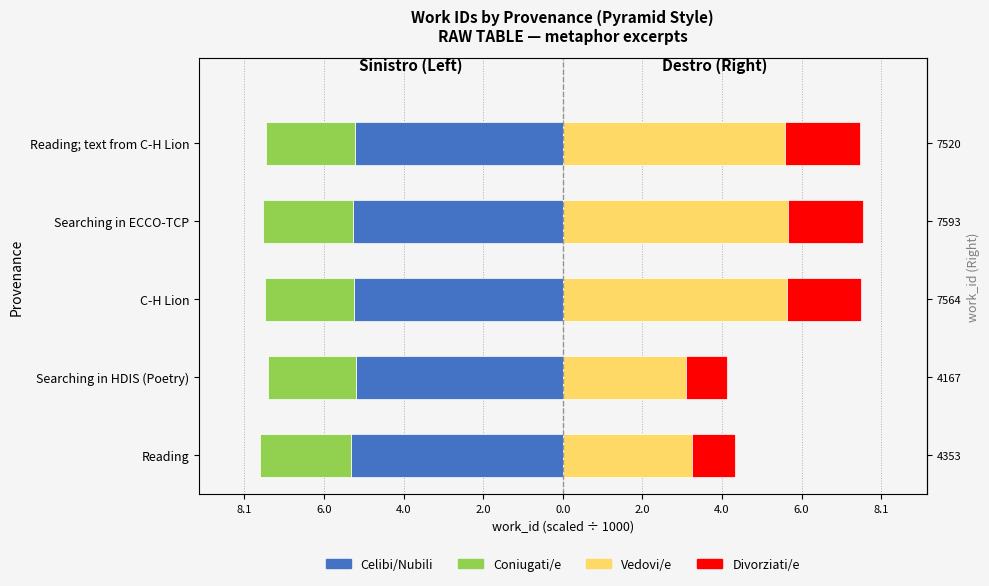

Count the number of categories in the chart.

5